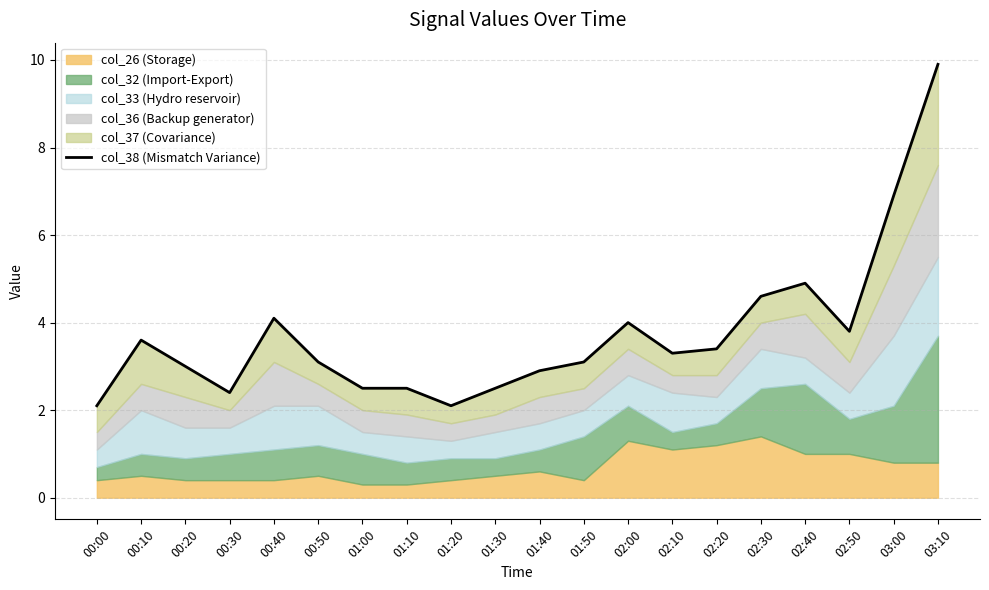

What is the ratio of the value at 00:50 to the value at 03:10?

0.3